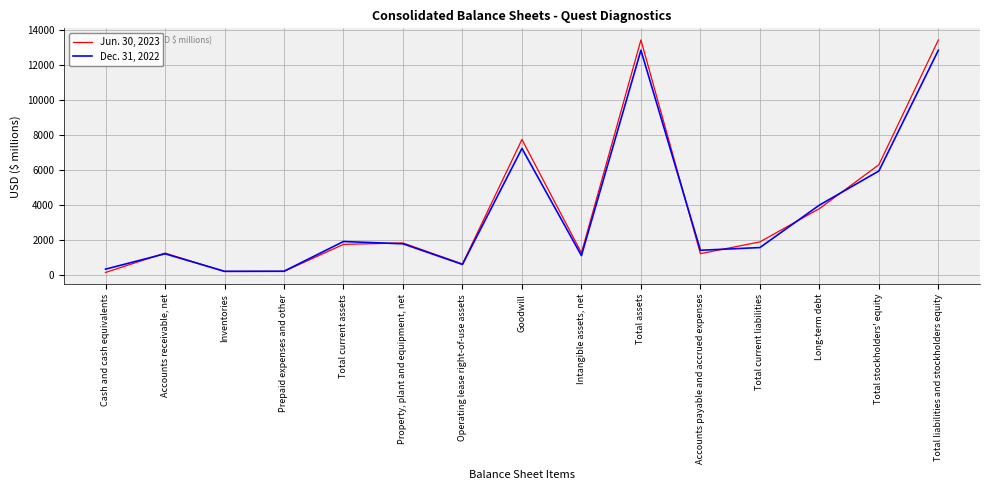

After their last crossing, which series has the higher values: Jun. 30, 2023 or Dec. 31, 2022?

Jun. 30, 2023